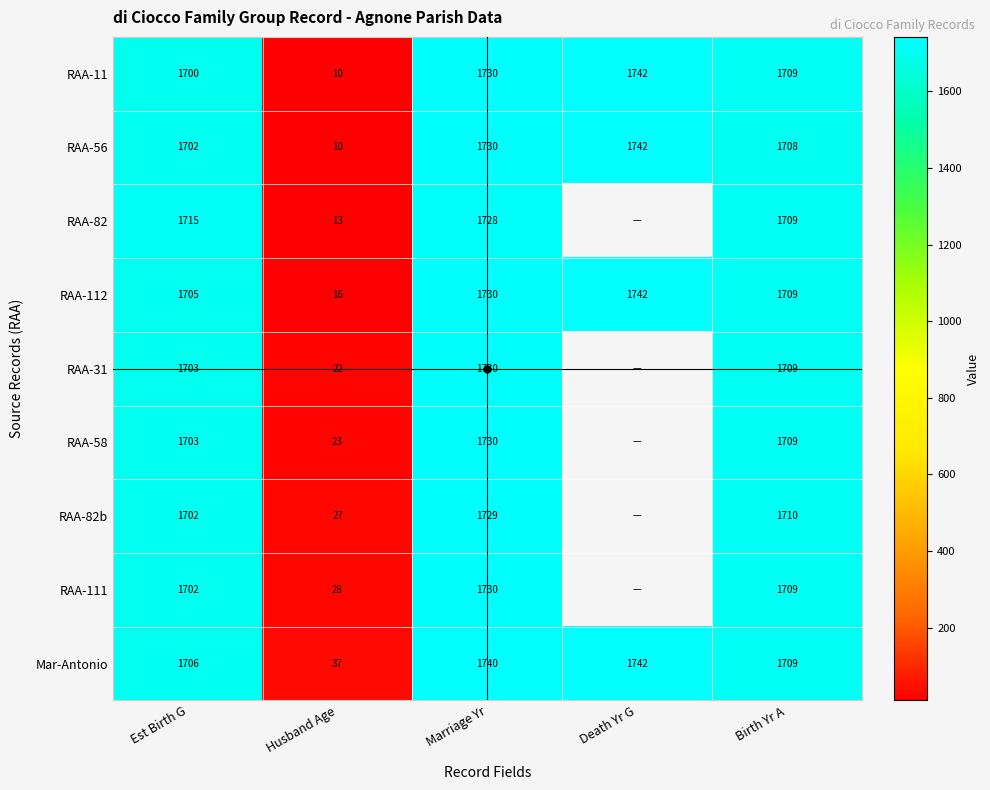

What is the difference between the RAA-112 values at Husband Age and Birth Yr A?

1693